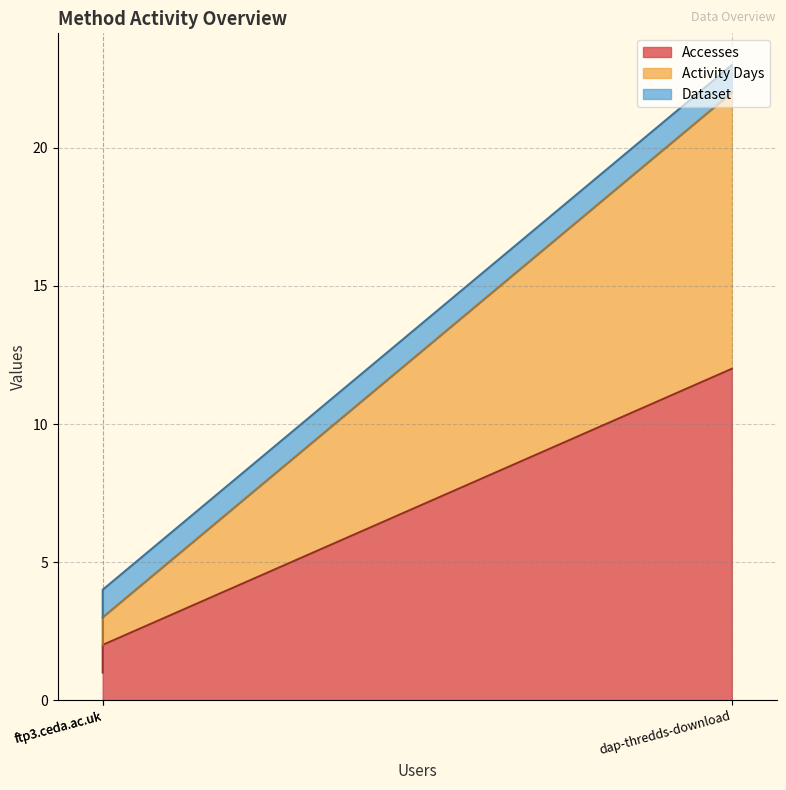

Does the chart have visible grid lines?

Yes